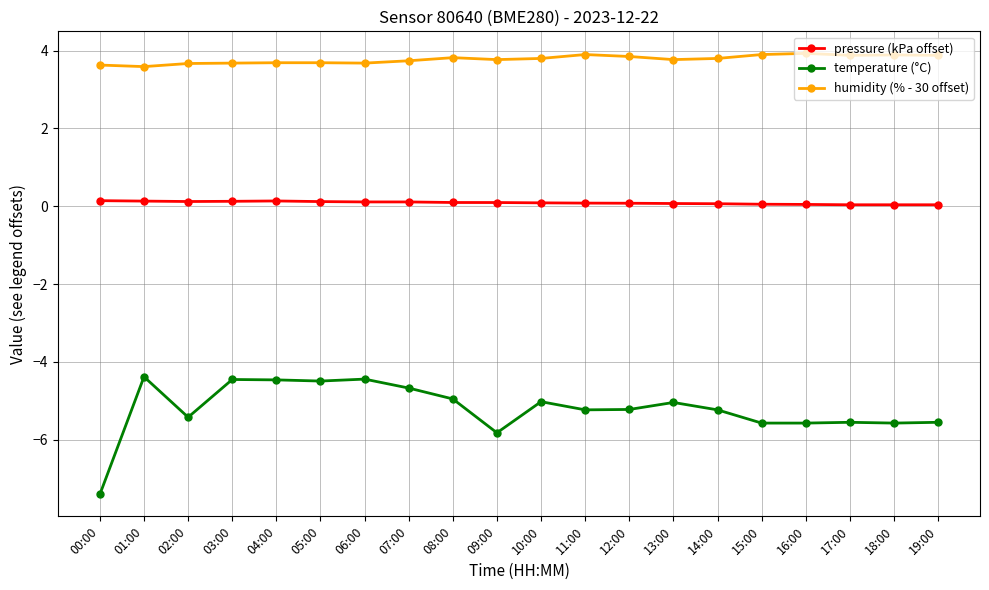

Which series has the largest total across all categories?

humidity (% - 30 offset)